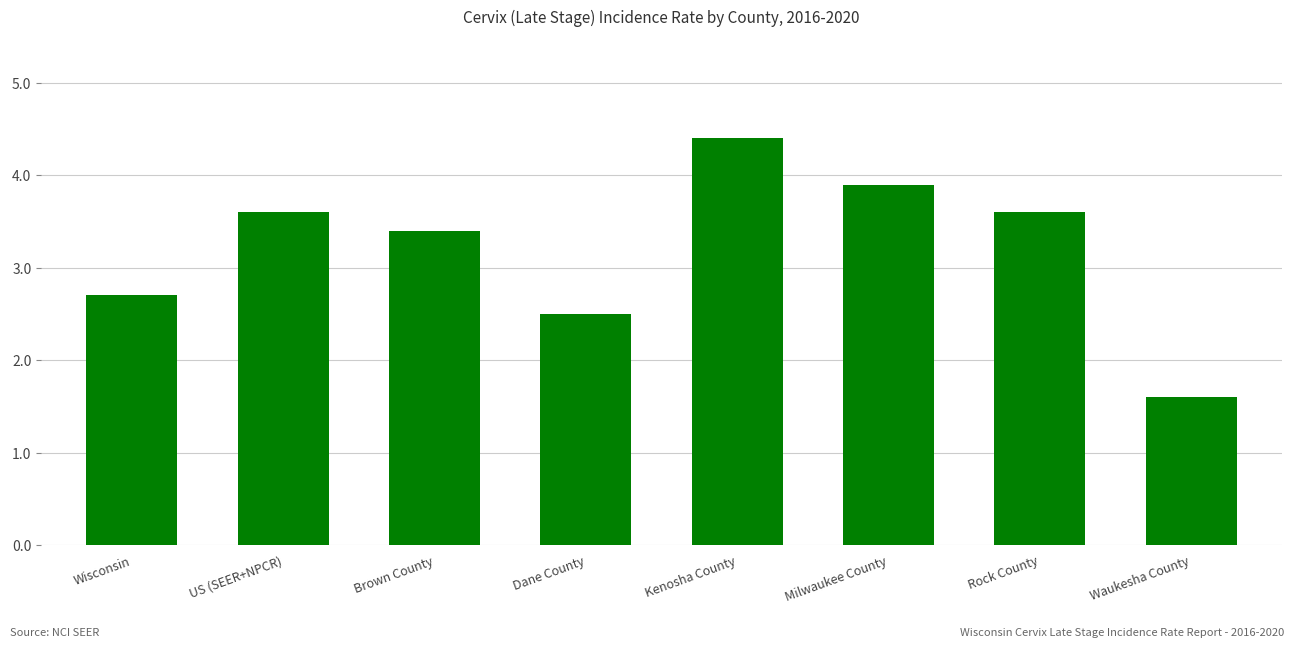

What is the average value?

3.2